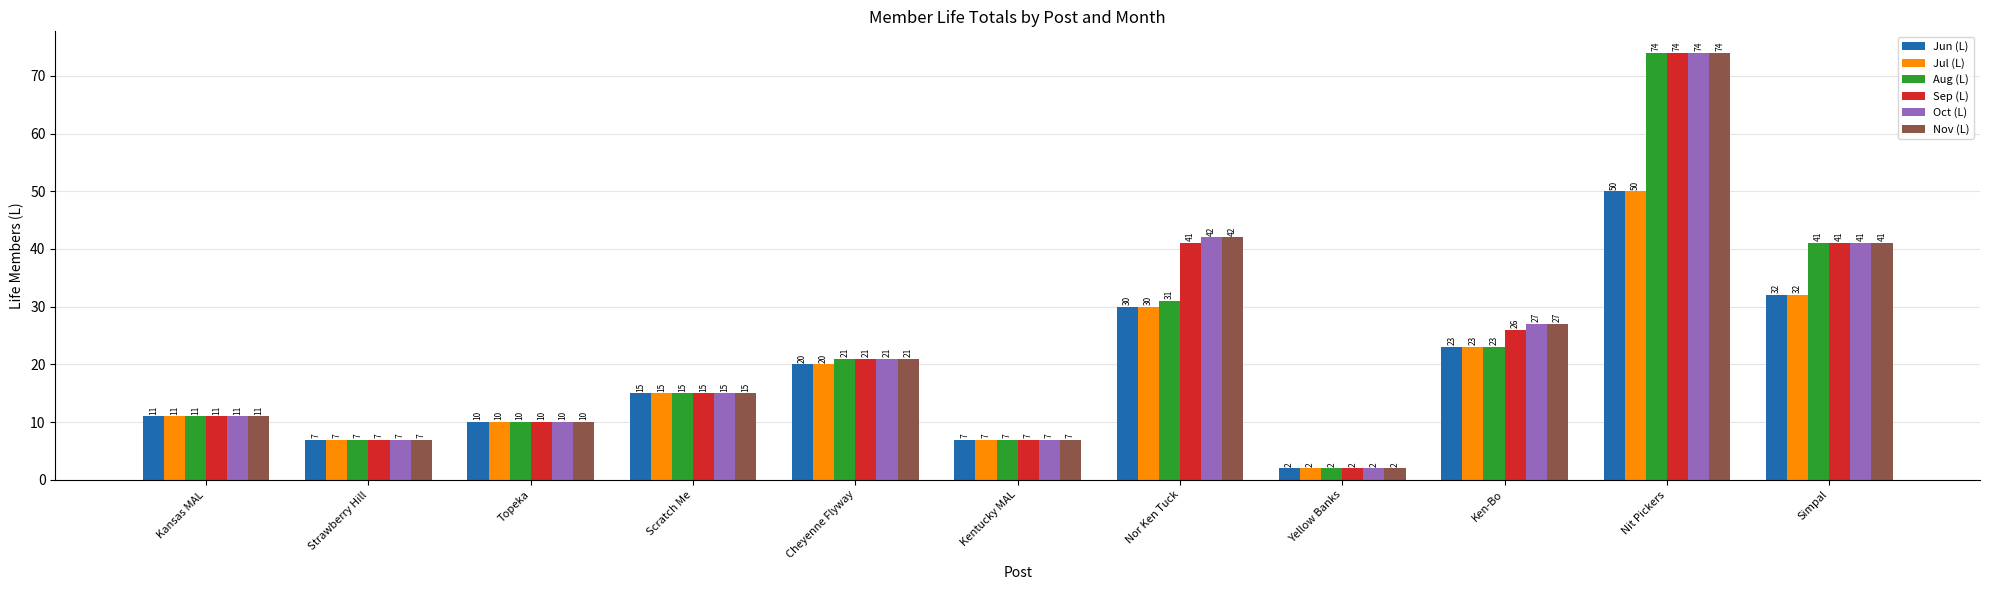

Where is Nov (L) nearest to the value 38?

Simpal